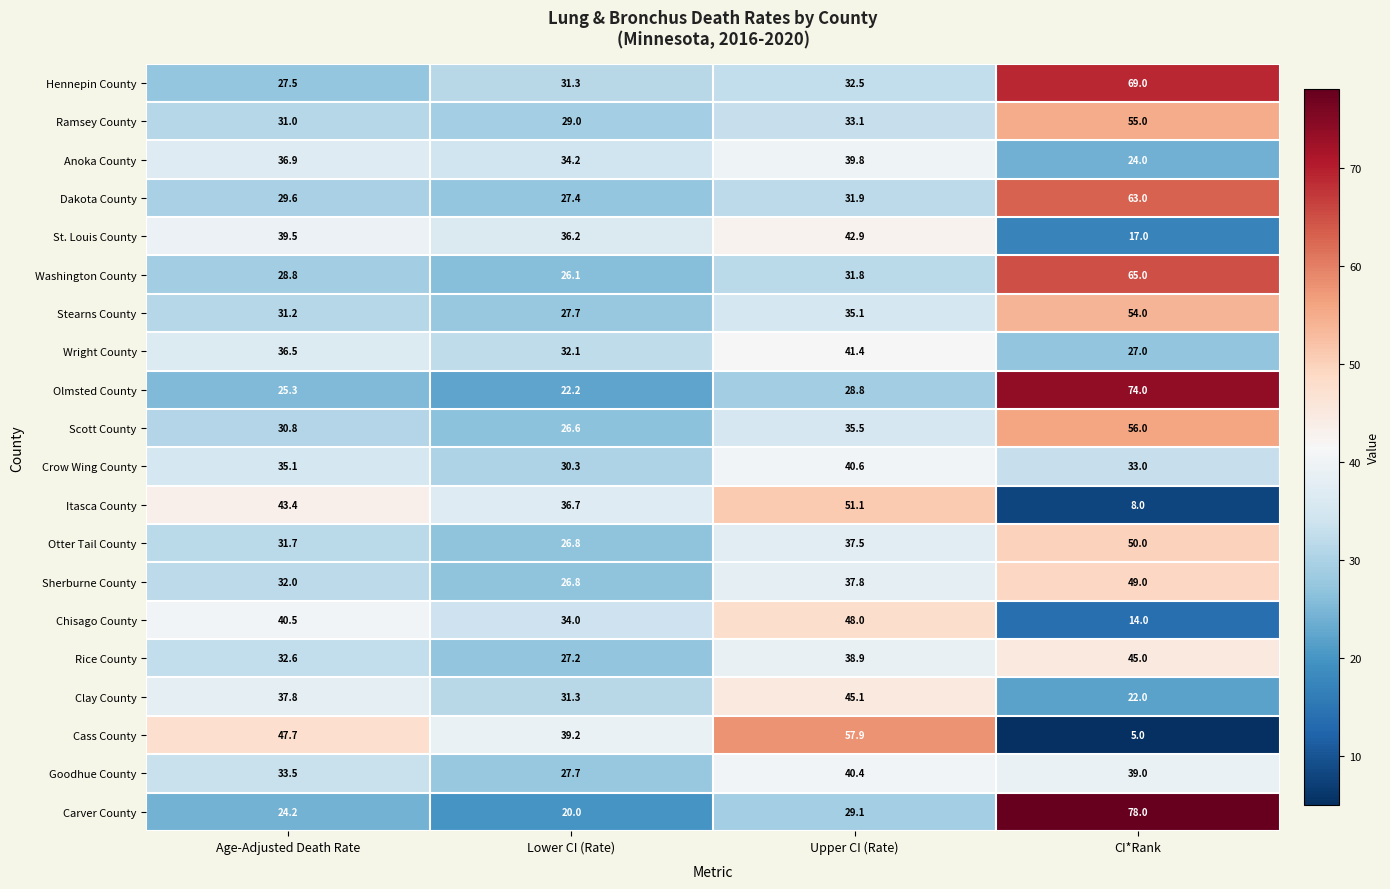

Is the value of Dakota County at Upper CI (Rate) greater than the value of Rice County at Age-Adjusted Death Rate?

No